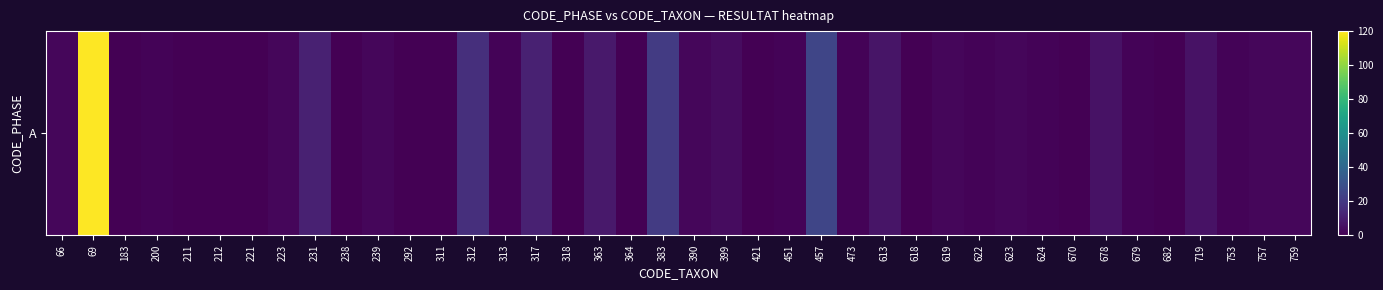

Reading right to left, transcribe all the data shown in this chart.

759=2	757=2	753=1	719=6	682=0	679=1	678=6	670=0	624=1	623=2	622=1	619=2	618=0	613=7	473=1	457=25	451=1	421=0	399=4	390=2	383=21	364=0	363=8	318=0	317=11	313=1	312=16	311=0	292=0	239=2	238=0	231=11	223=2	221=0	212=0	211=0	200=1	183=0	69=120	66=2